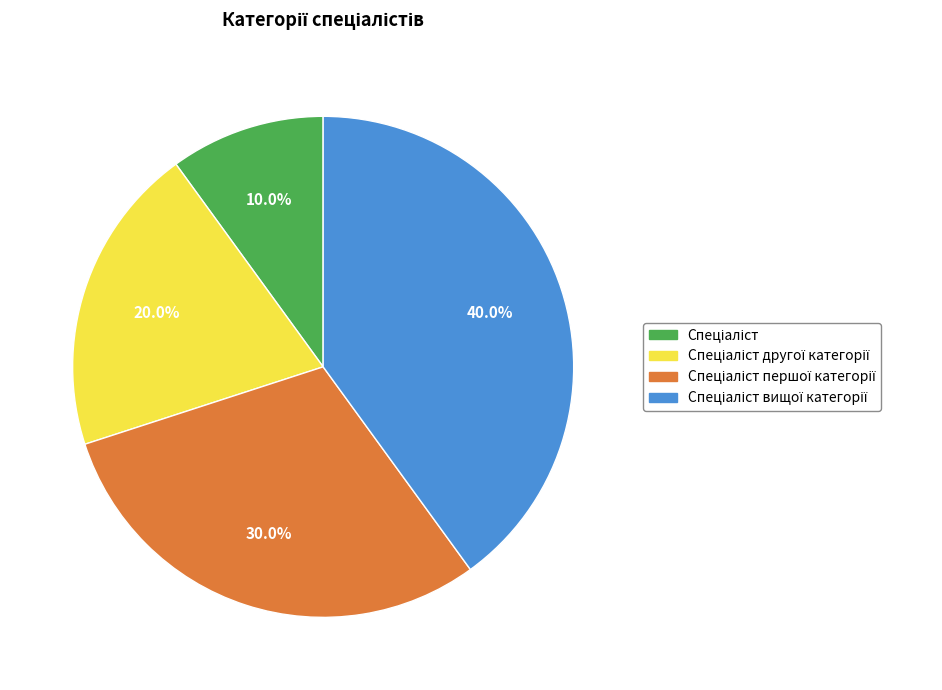

Does any single category account for the majority?

No